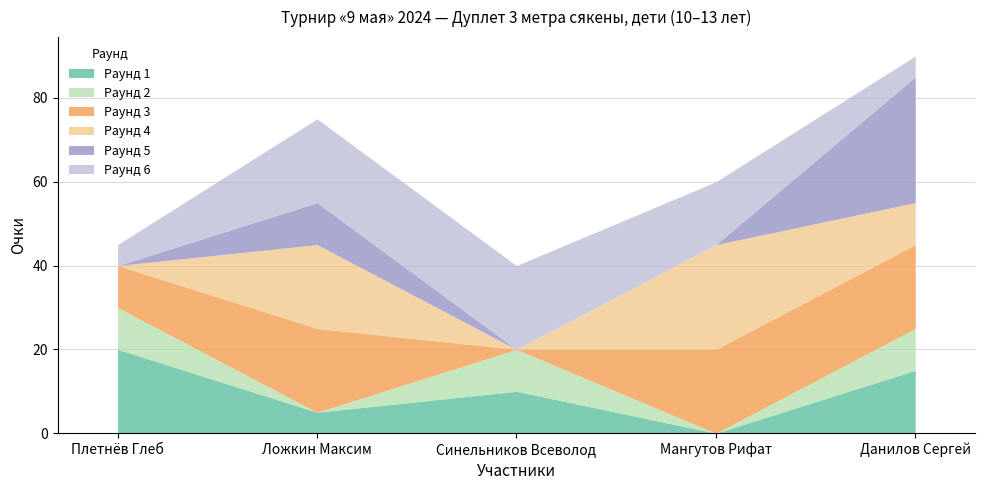

The Раунд 3 series shows 29 at Данилов Сергей. True or false?

False